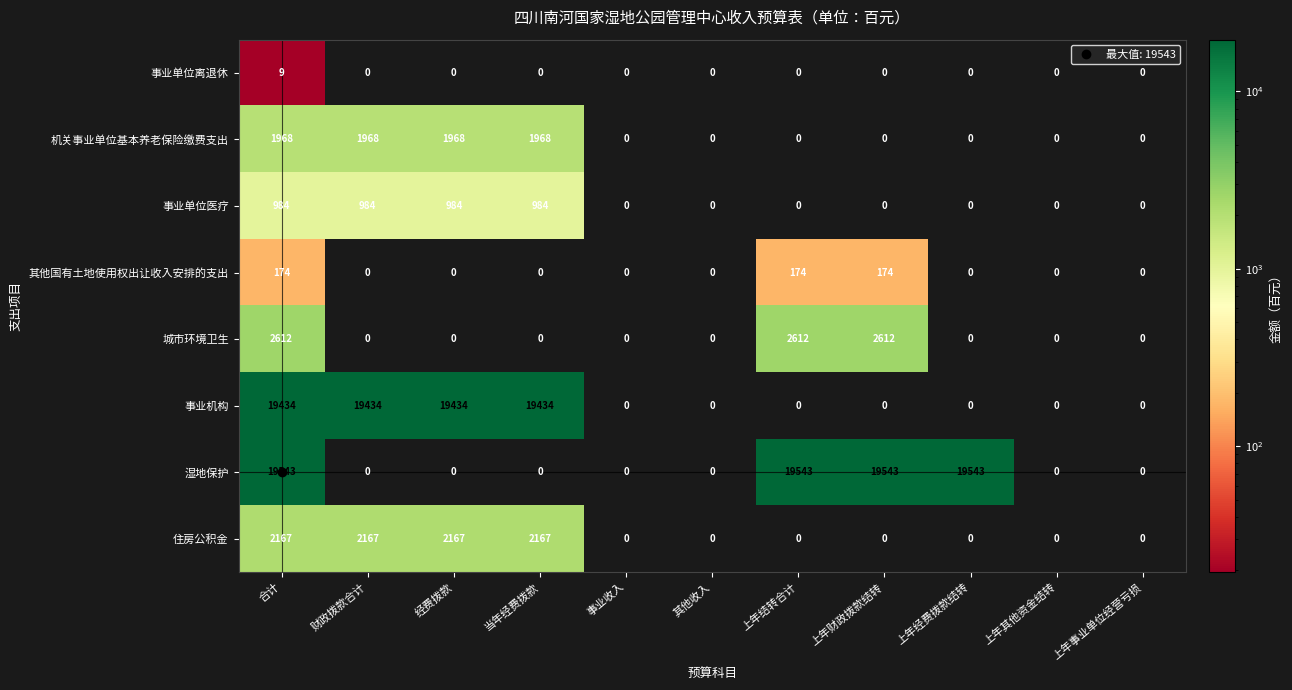

The value of 其他国有土地使用权出让收入安排的支出 at 财政拨款合计 is 0. True or false?

True